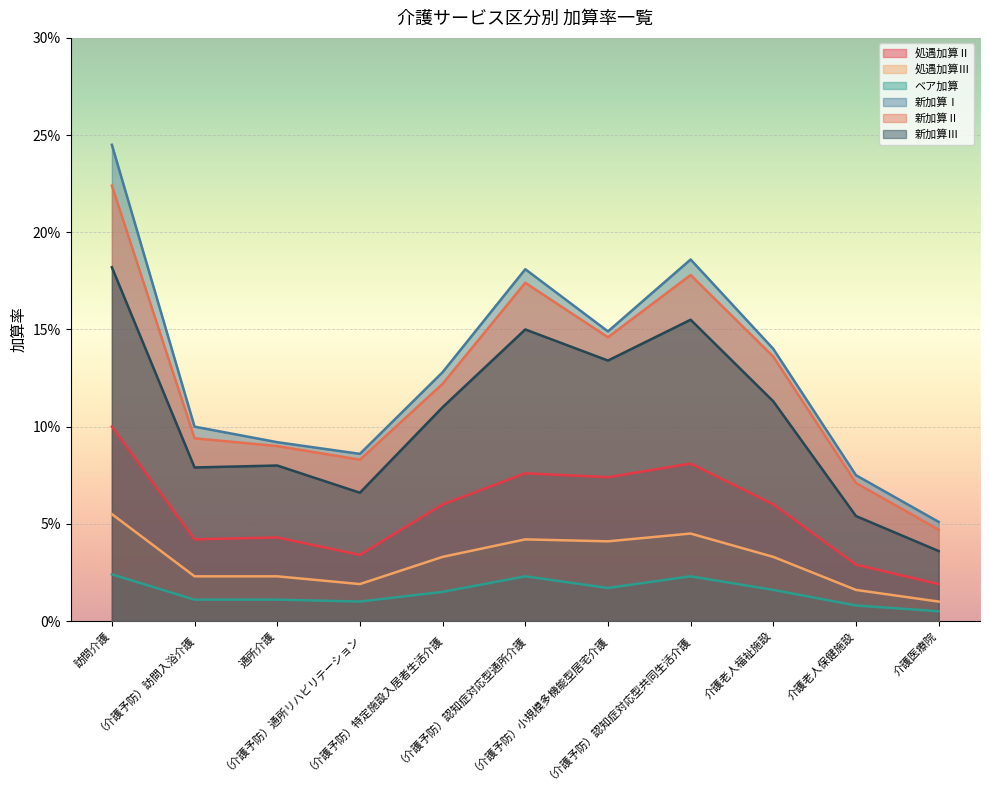

What is the label of the 8th point from the left?

（介護予防）認知症対応型共同生活介護